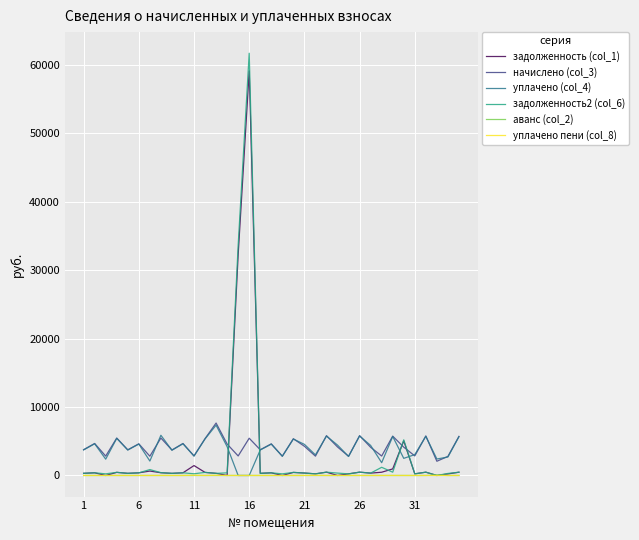

What is the greatest value displayed?

61676.1